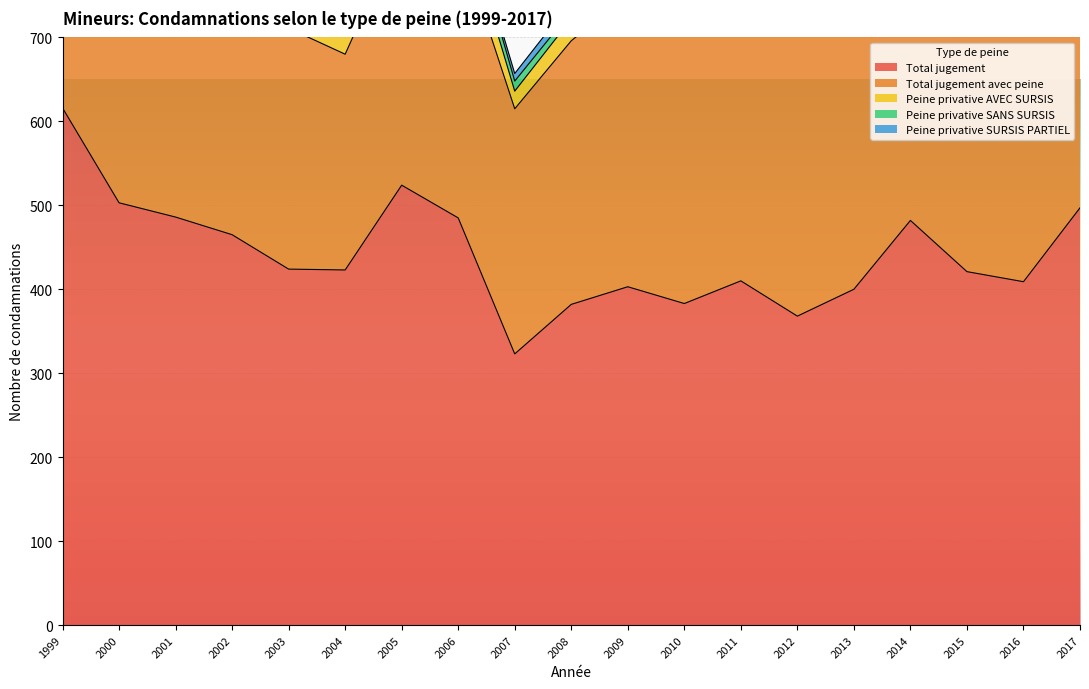

At 2015, list the series in order from smallest to largest.

Peine privative SURSIS PARTIEL, Peine privative SANS SURSIS, Peine privative AVEC SURSIS, Total jugement avec peine, Total jugement